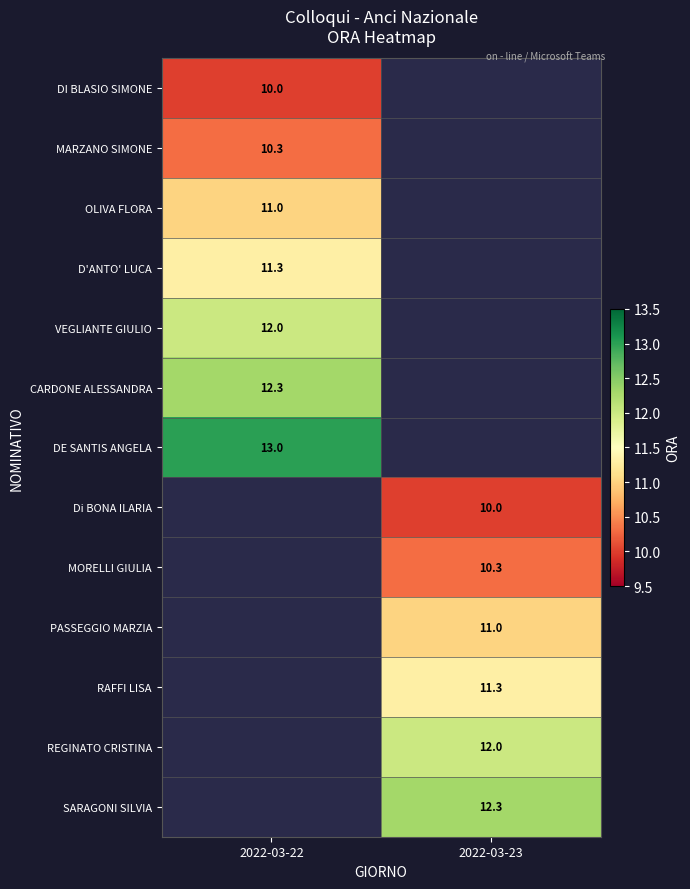

True or false: REGINATO CRISTINA has a value of 5.3 at 2022-03-23.

False